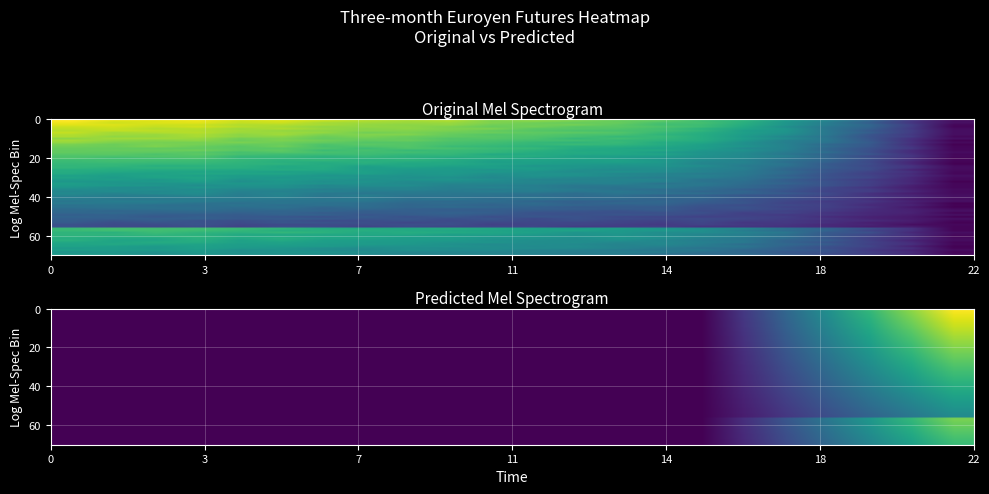

What is the maximum value shown in the chart?

10.3